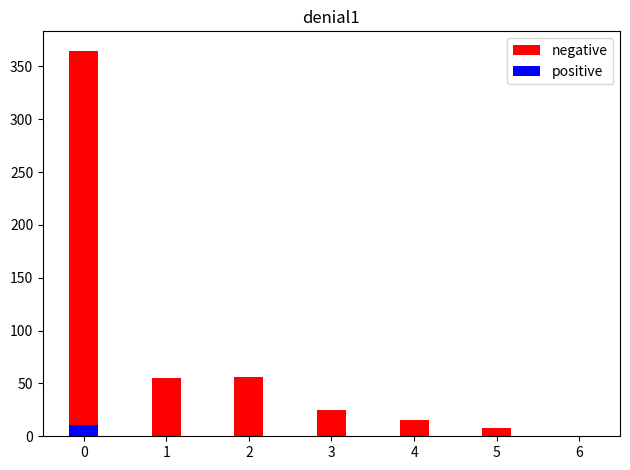

What is the difference between the positive values at 4 and 0?

11